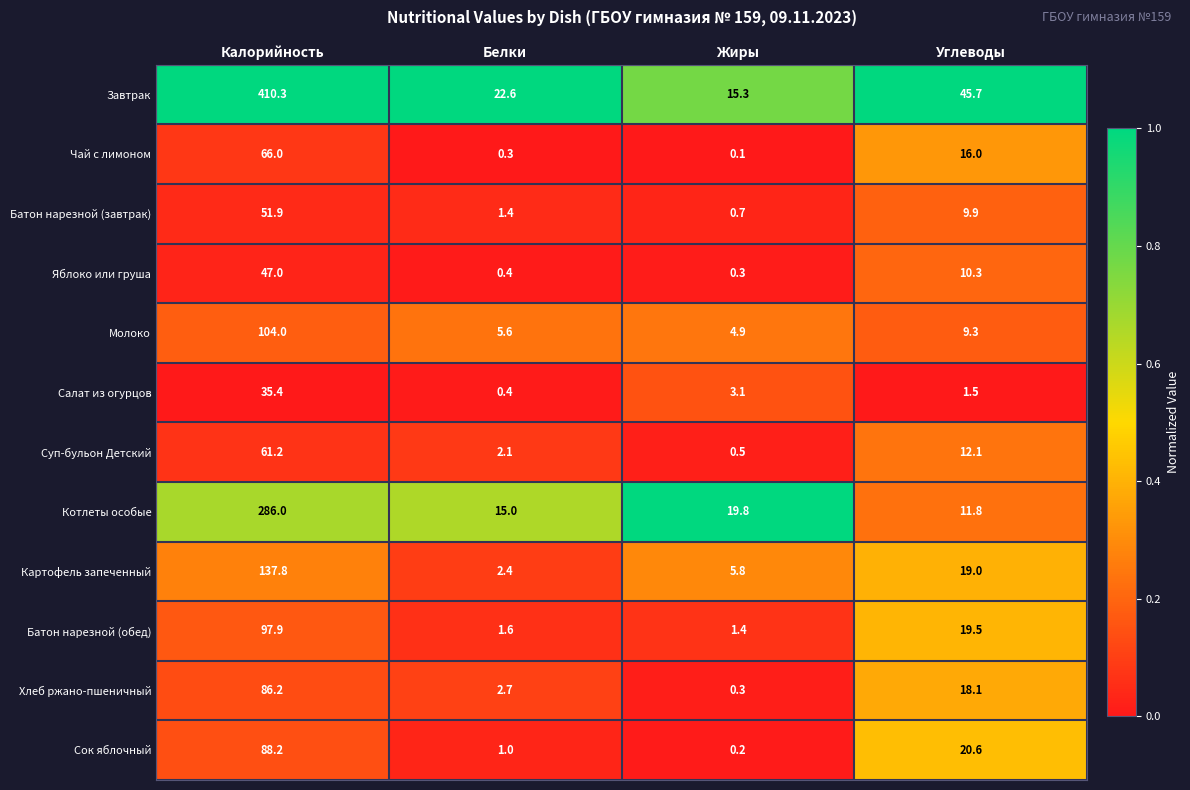

The Сок яблочный series shows 119.4 at Калорийность. True or false?

False